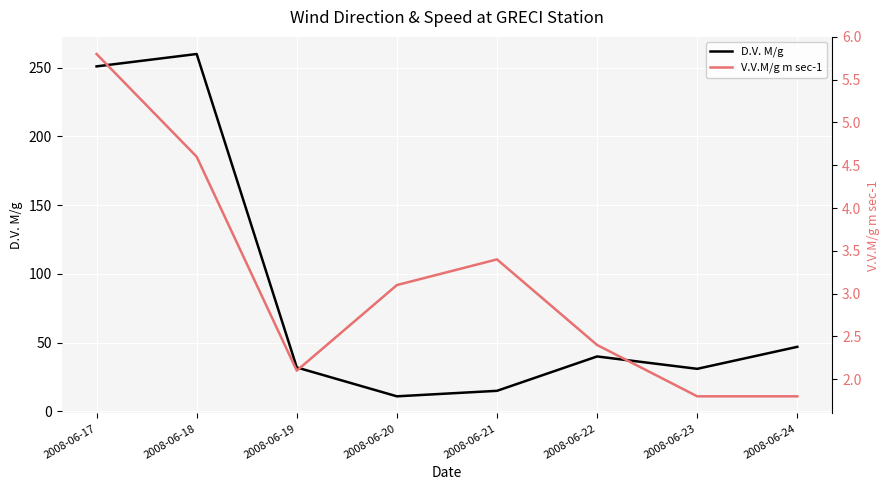

Is it true that V.V.M/g m sec-1 equals 3.3 at 2008-06-19?

False